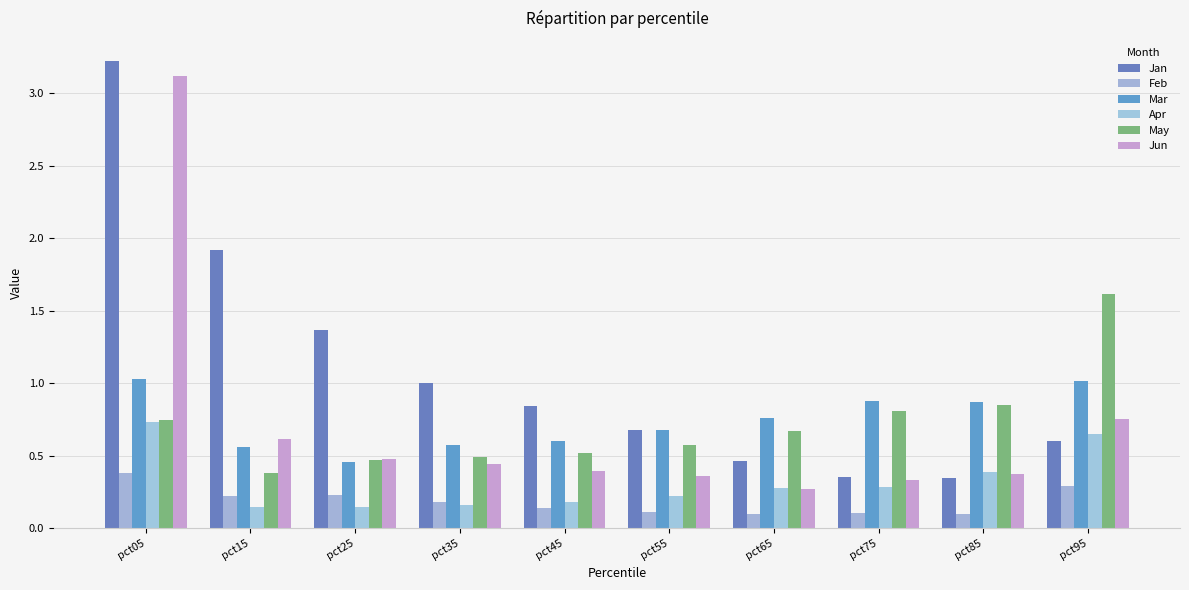

Rank the series by their maximum value, from highest to lowest.

Jan, Jun, May, Mar, Apr, Feb